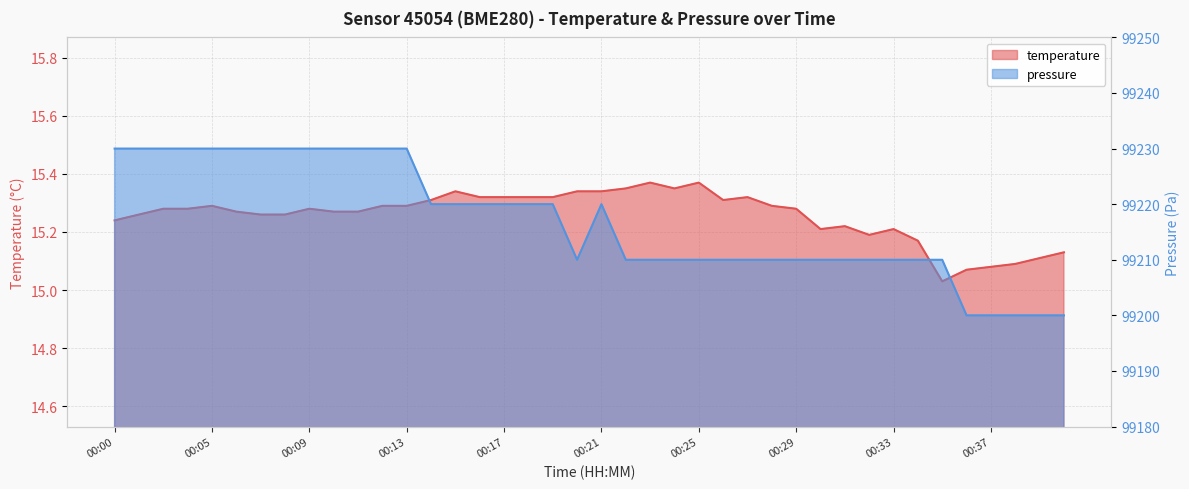

How many interior local peaks does the temperature series have?

8